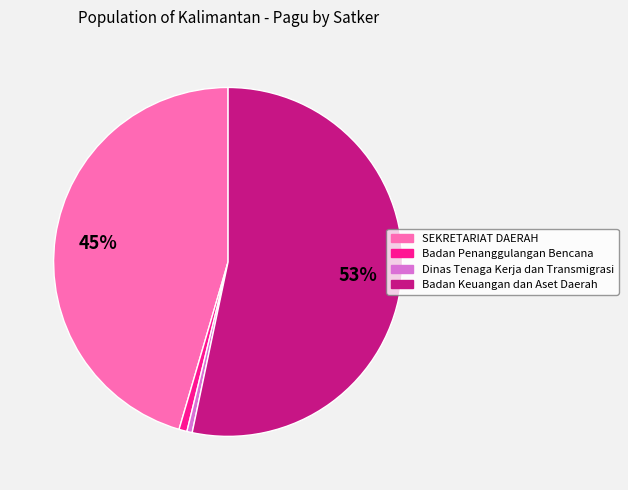

Is there a majority slice in this chart?

Yes